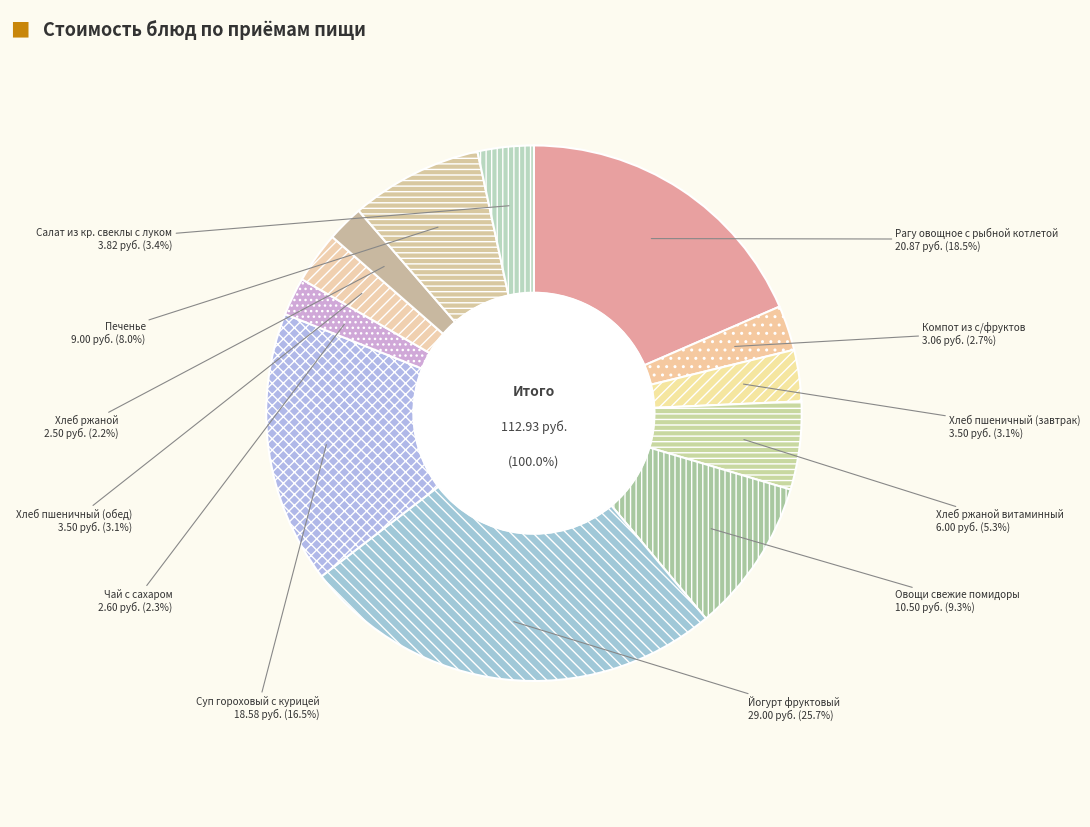

Which category has the biggest portion of the pie?

Йогурт фруктовый